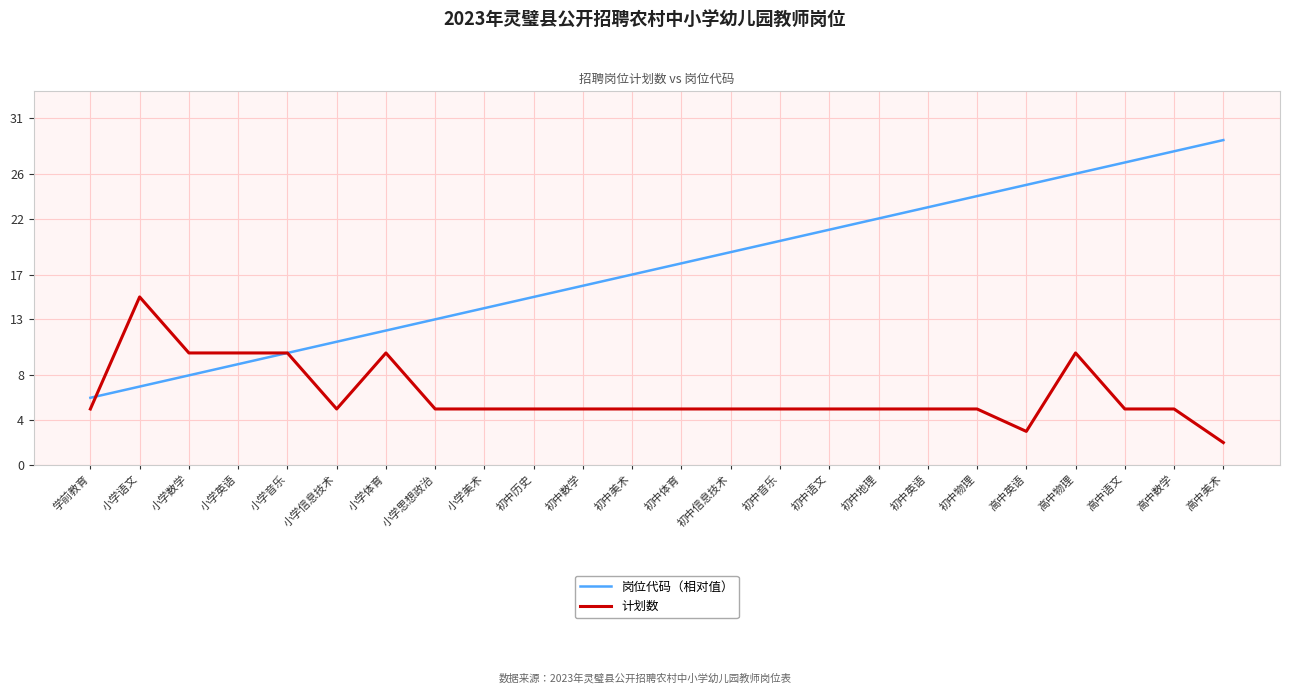

Rank the series by their average value, from lowest to highest.

计划数, 岗位代码（相对值）